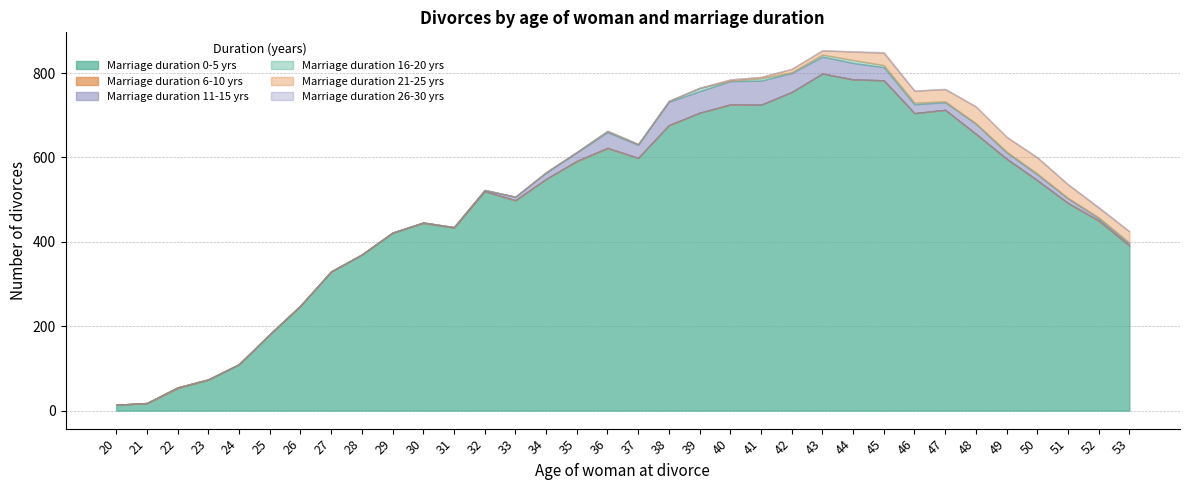

Is it true that Marriage duration 16-20 yrs equals -3 at 32?

False